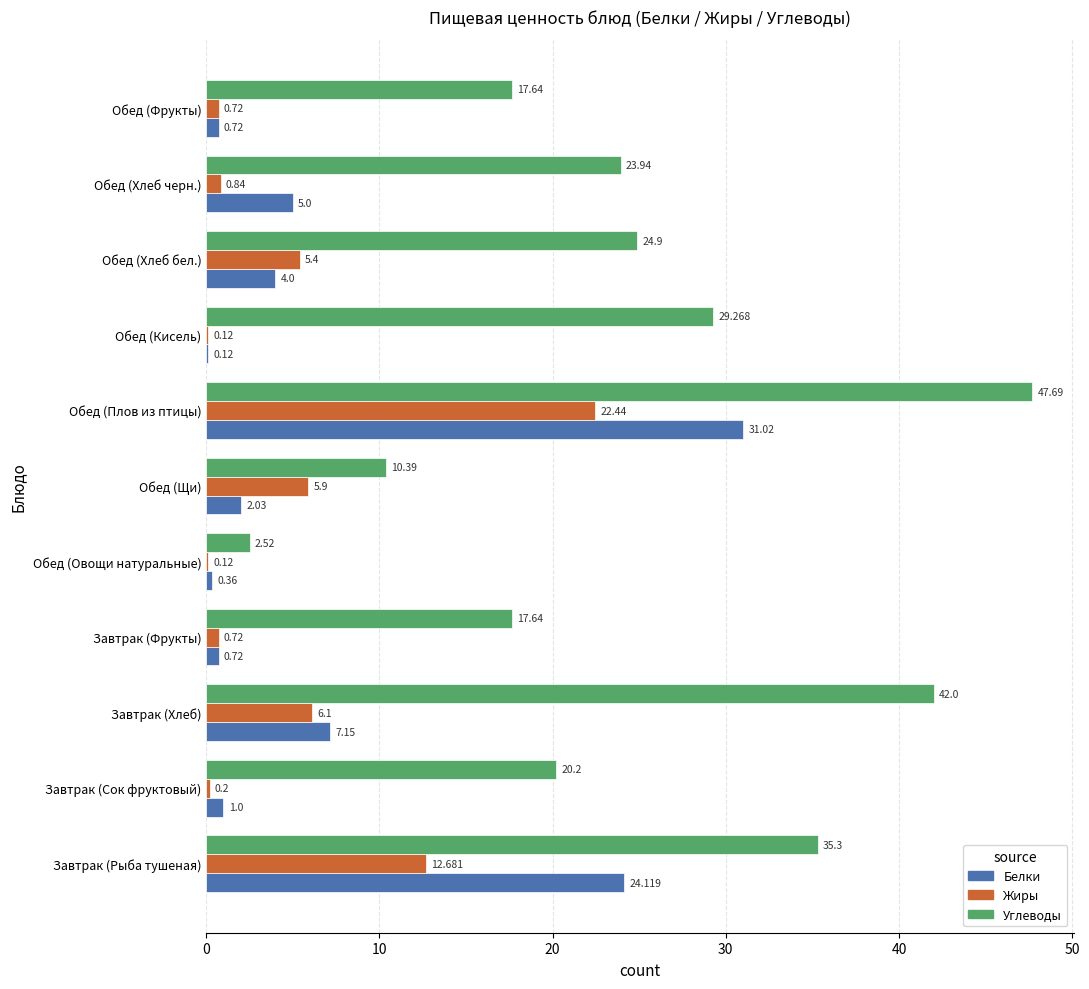

Is the value of Жиры at Обед (Кисель) greater than the value of Углеводы at Обед (Фрукты)?

No